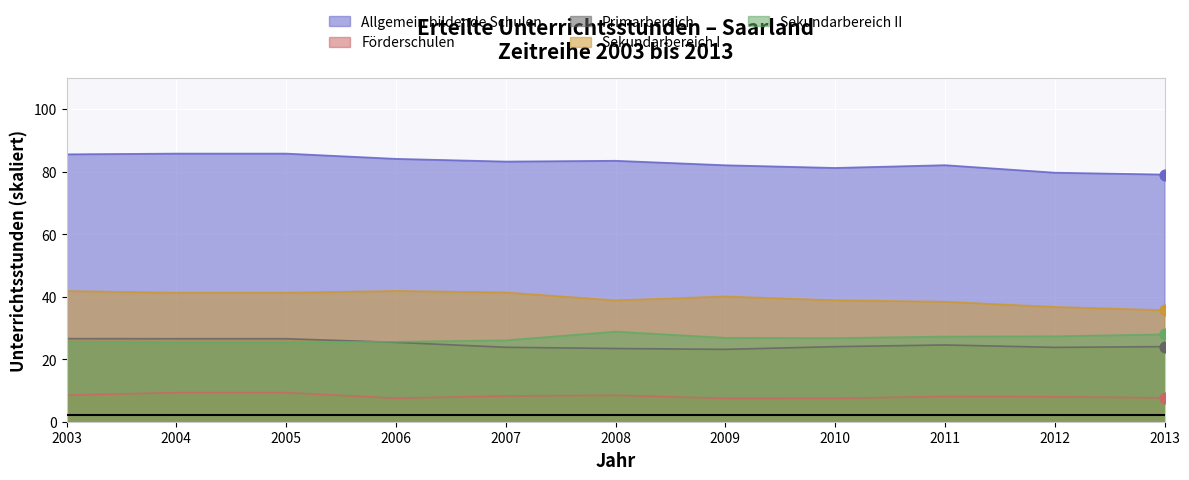

Is the value of Förderschulen at 2011 greater than the value of Allgemein bildende Schulen at 2012?

No